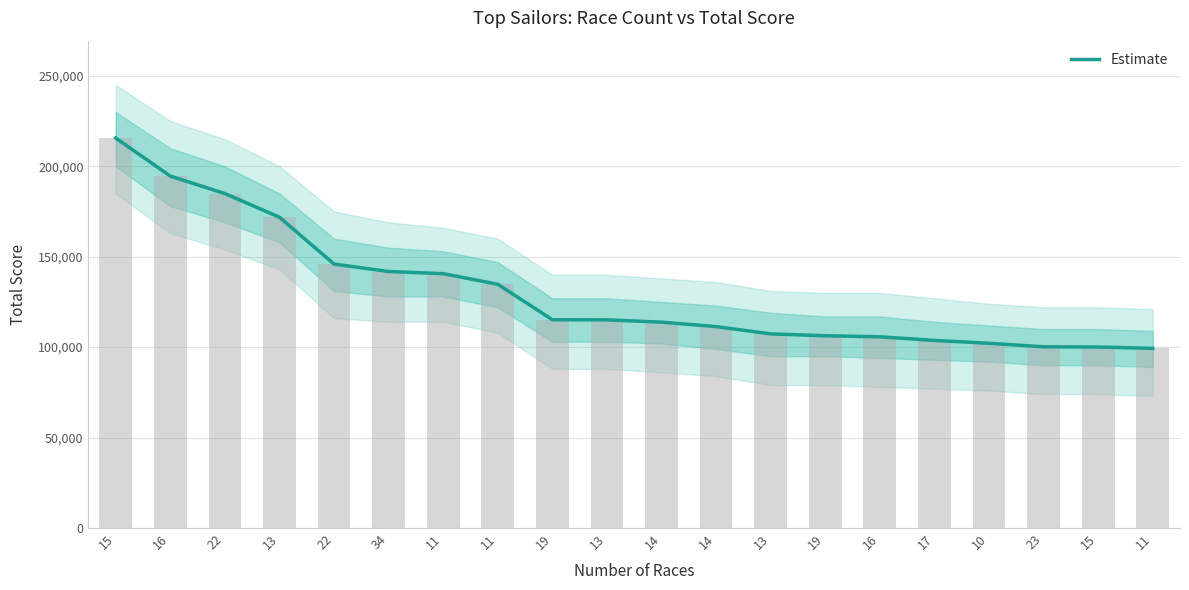

What is the value of the 5th bar from the left?

184916